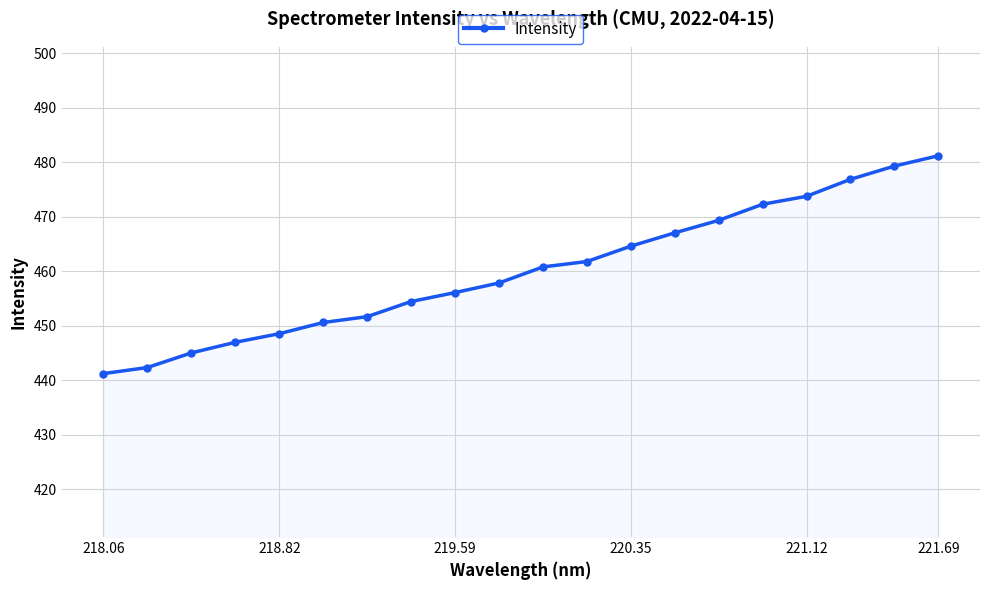

What is the maximum value shown in the chart?

481.2